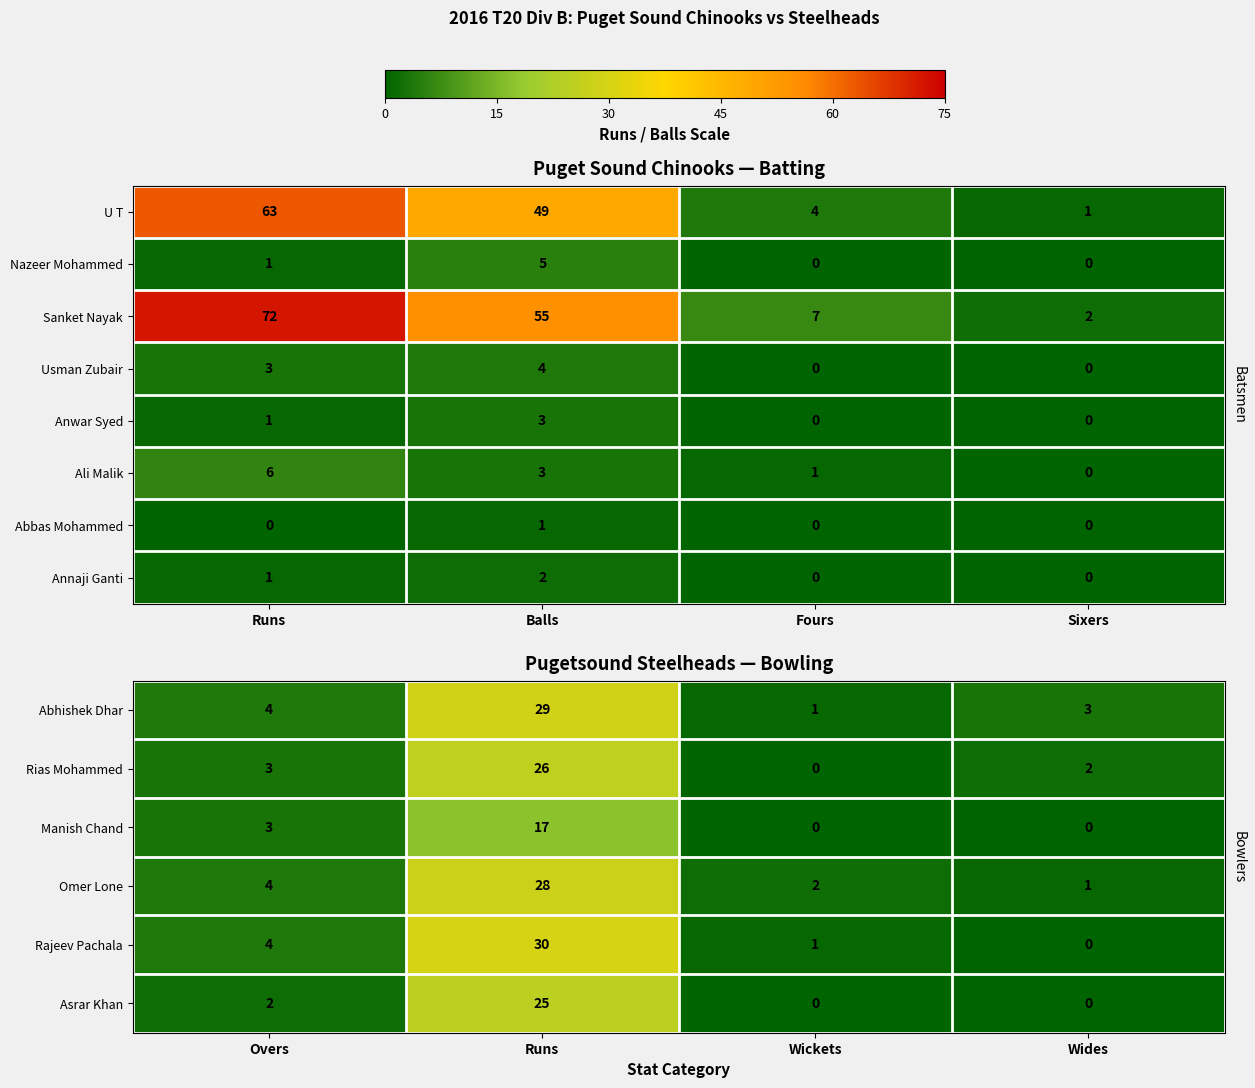

How many series are shown in this chart?

8